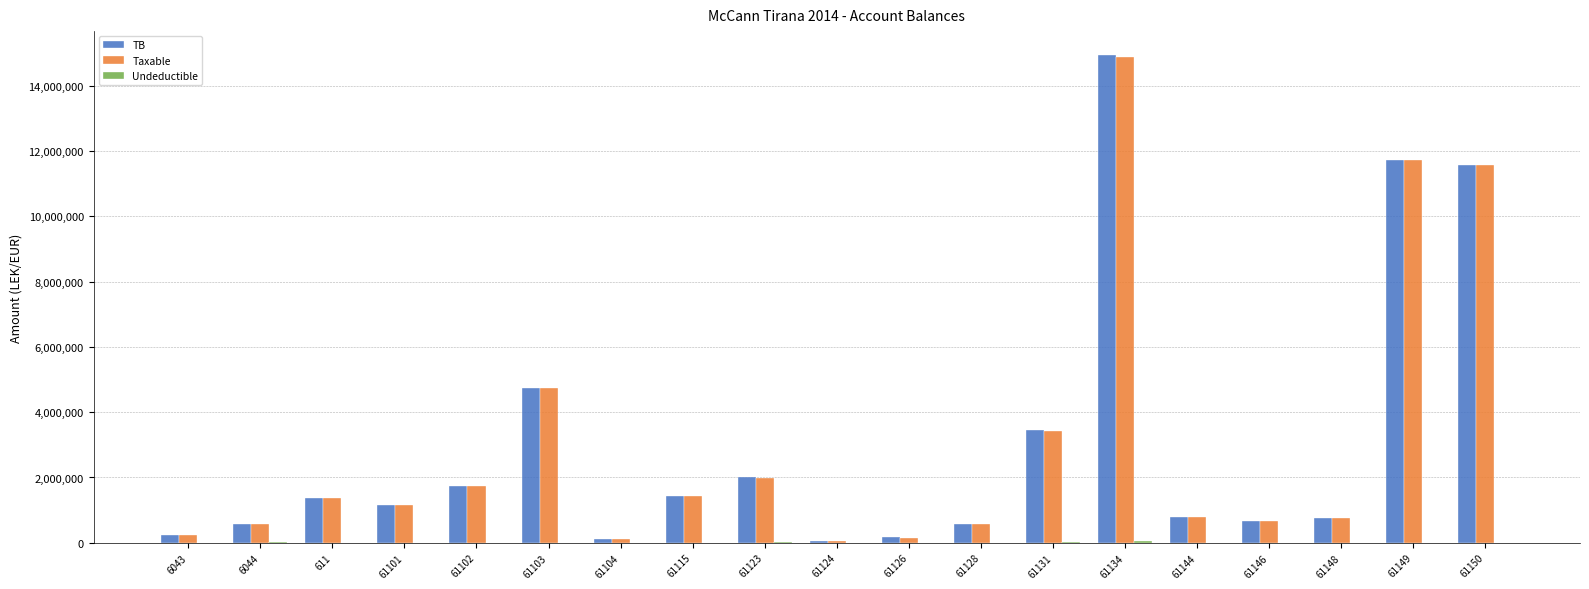

What is the sum of all TB values?

58070769.2